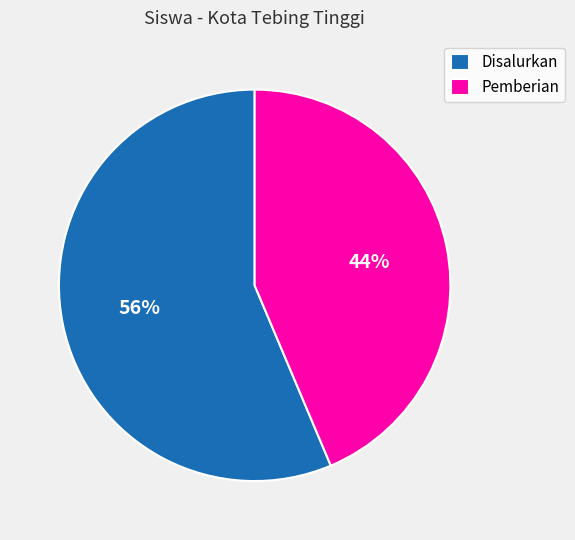

The Pemberian slice represents 31% of the pie. True or false?

False